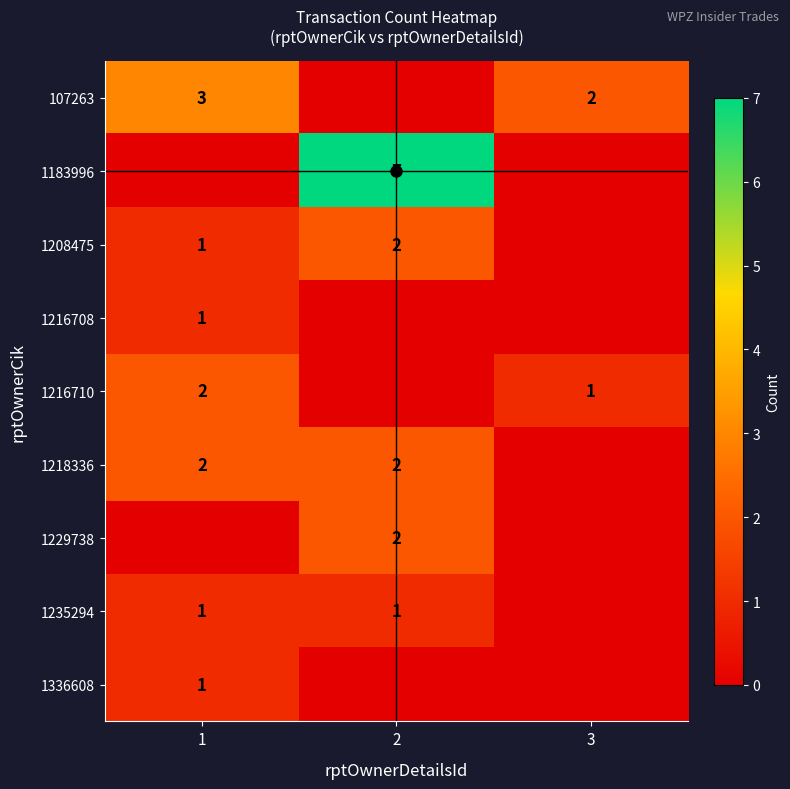

What is the difference between the highest and lowest values at 2?

7